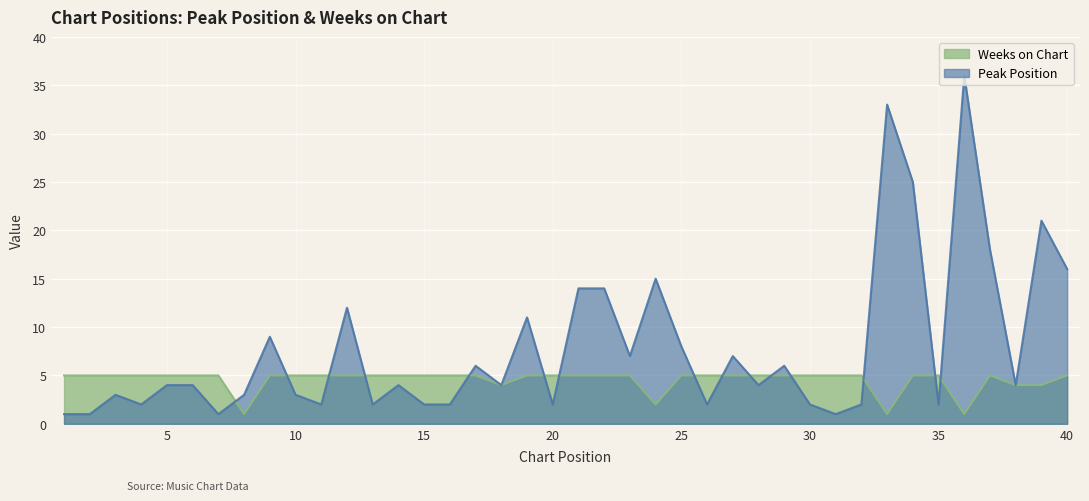

At how many categories does at least one series exceed 33?

1